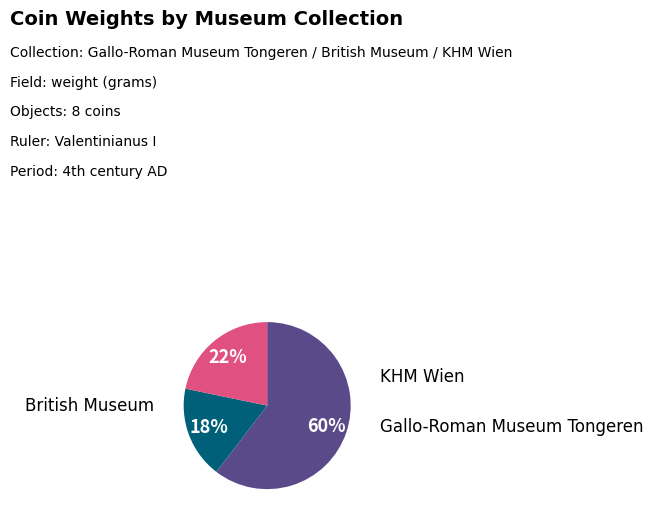

To the nearest percent, what is the average slice percentage?

33%